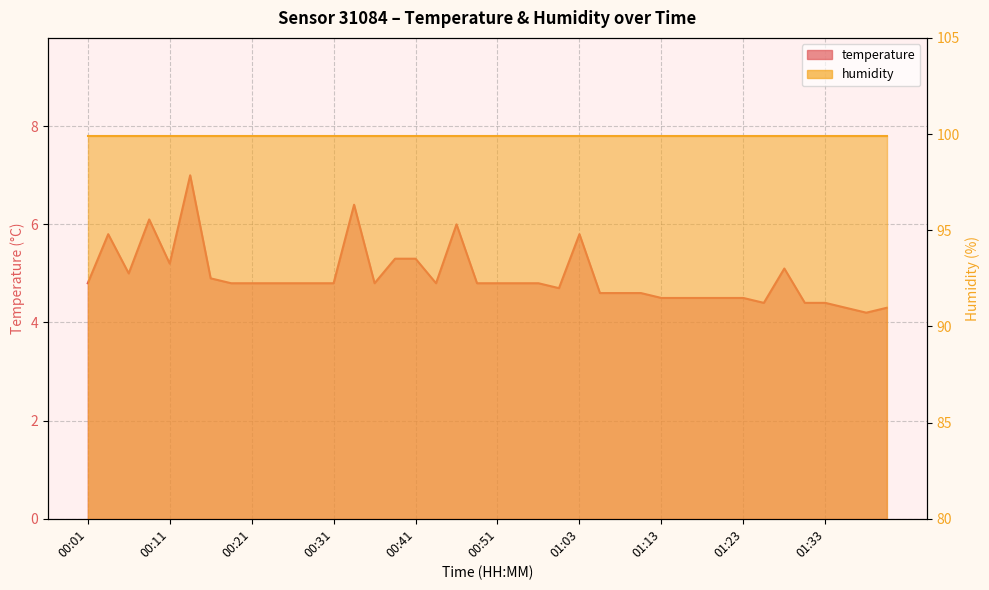

Is it true that the value at 01:38 is 2.6?

False